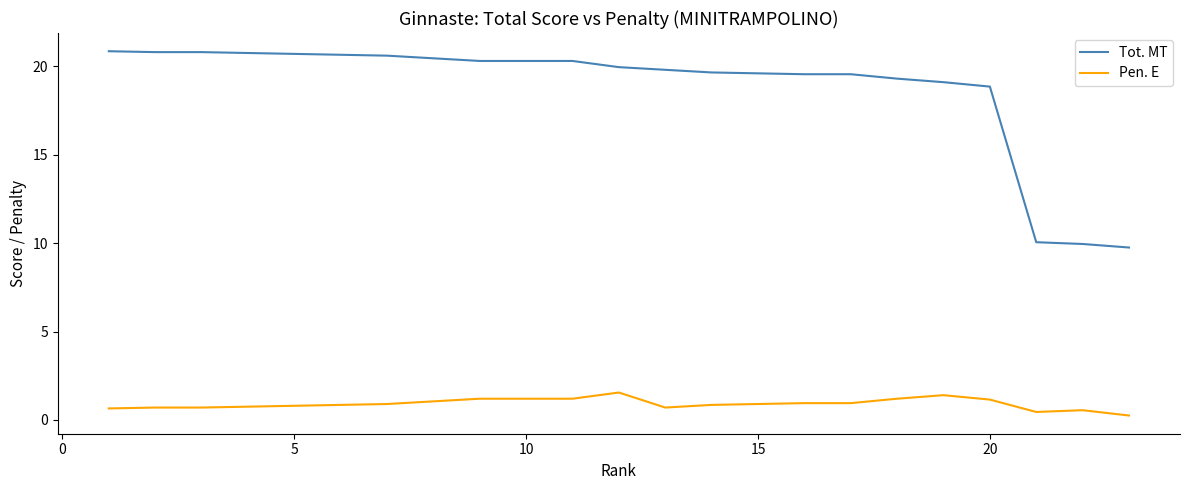

What is the highest value of the Pen. E series?

1.6